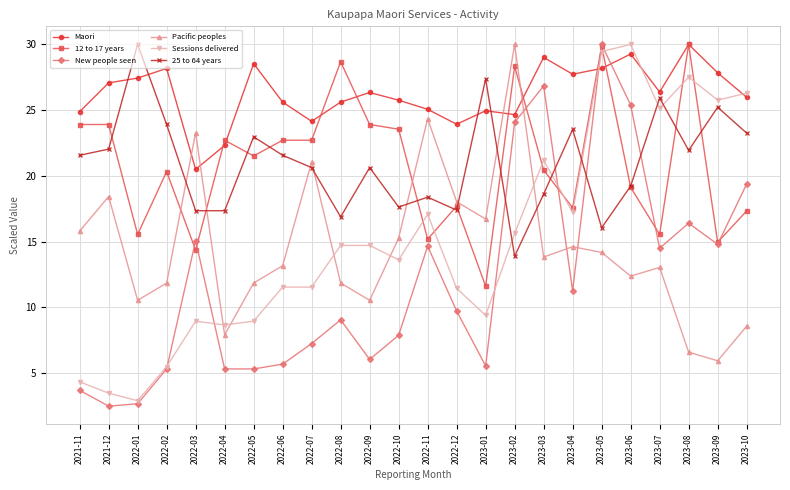

At which category does 12 to 17 years reach its first local valley?

2022-01